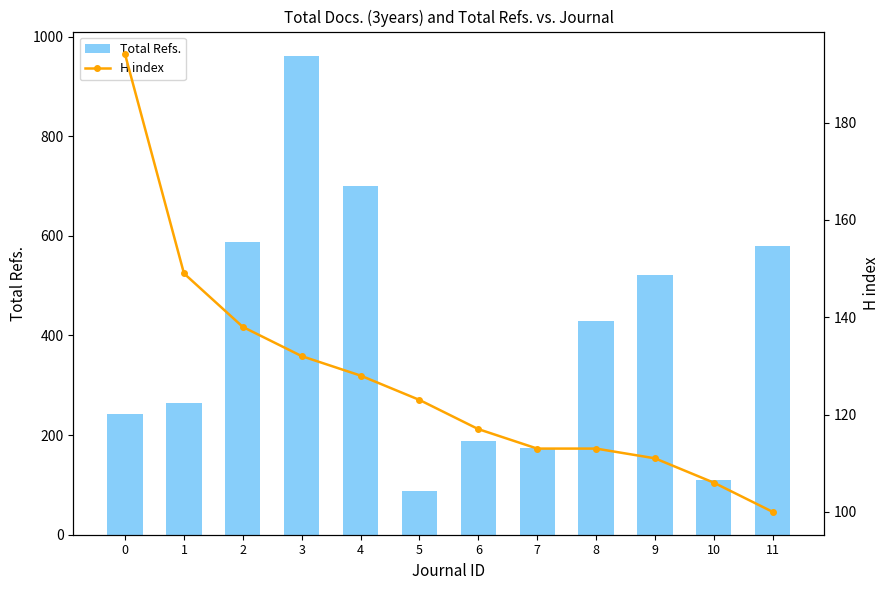

Reading left to right, list all the values displayed in this chart.

Total Refs.: 243	265	588	962	701	88	188	175	429	521	110	580
H index: 194	149	138	132	128	123	117	113	113	111	106	100